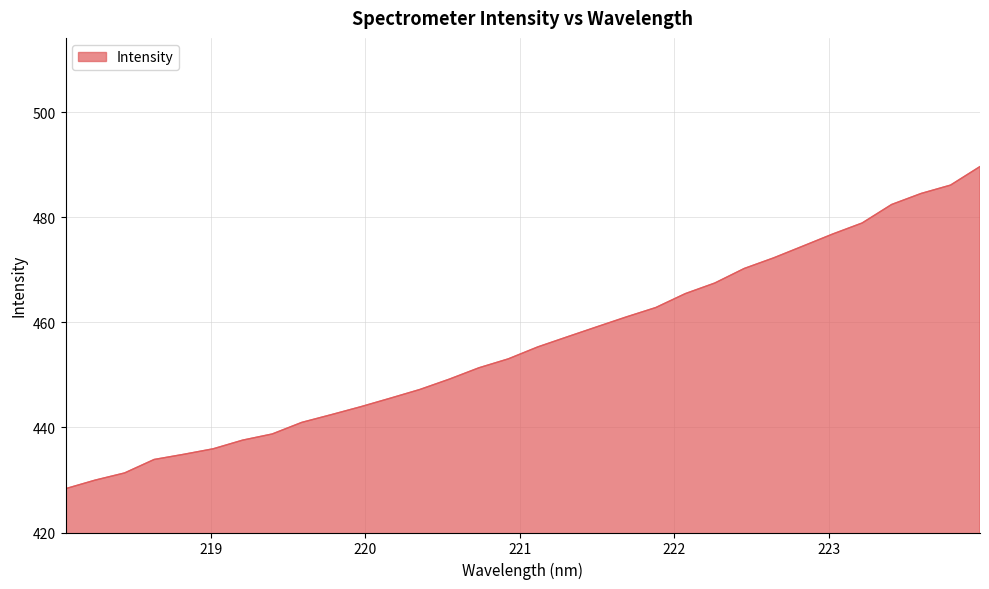

Reading right to left, transcribe all the data shown in this chart.

489.6	486.1	484.5	482.4	478.9	476.8	474.5	472.3	470.2	467.5	465.4	462.8	461.0	459.1	457.2	455.3	453.0	451.3	449.2	447.2	445.6	443.9	442.4	440.9	438.7	437.6	435.9	434.9	433.9	431.3	430.0	428.3